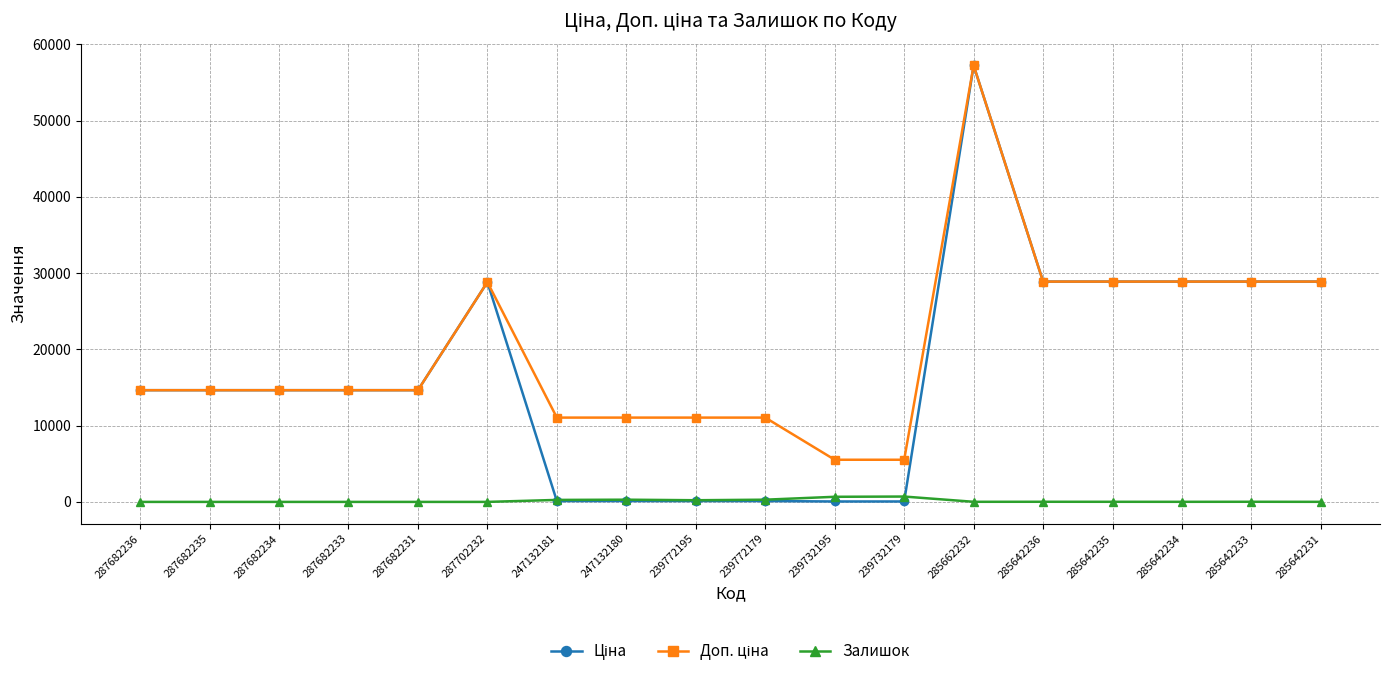

What is the maximum value shown in the chart?

57235.5